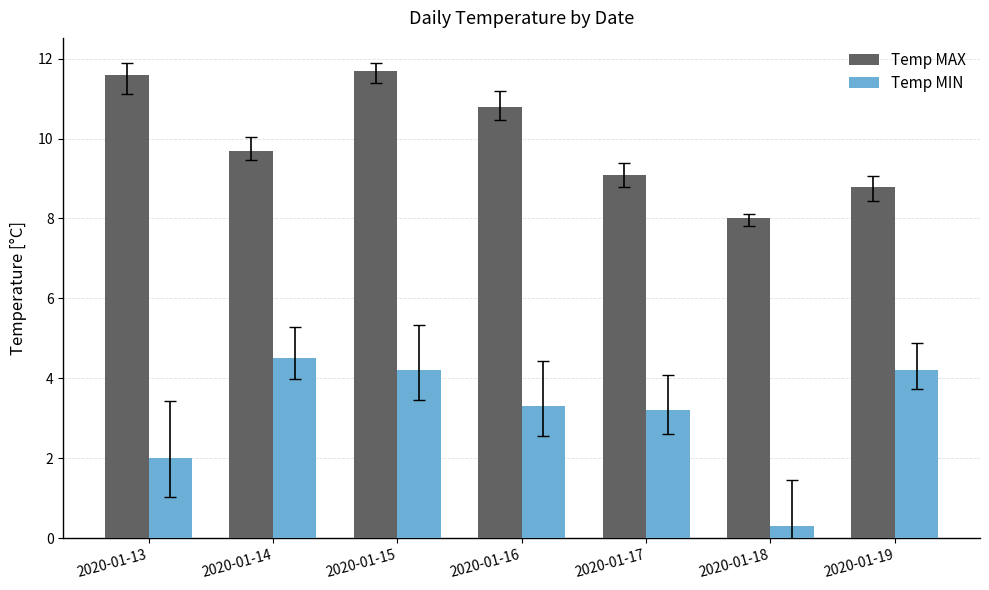

List the series in order of their overall mean, highest first.

Temp MAX, Temp MIN